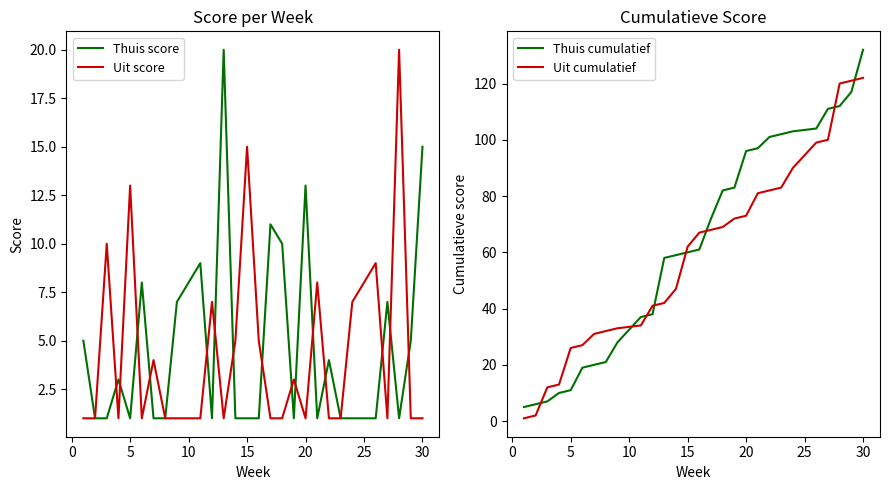

How many values in the Uit cumulatief series are below 67?

14